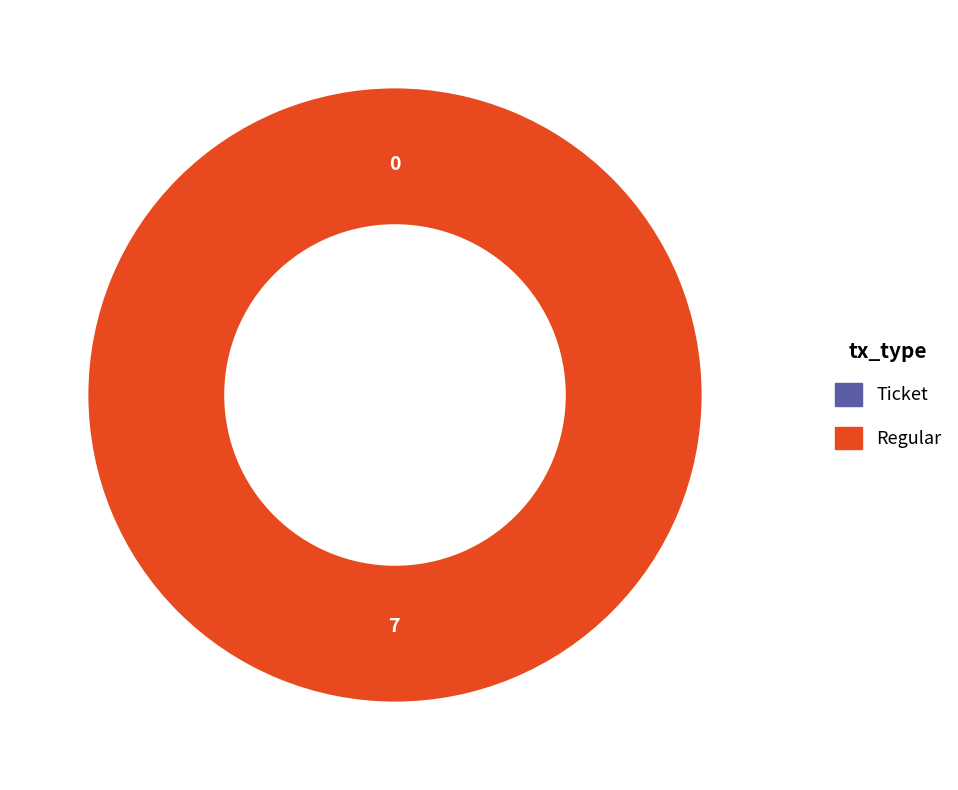

Which slice is the largest?

Regular